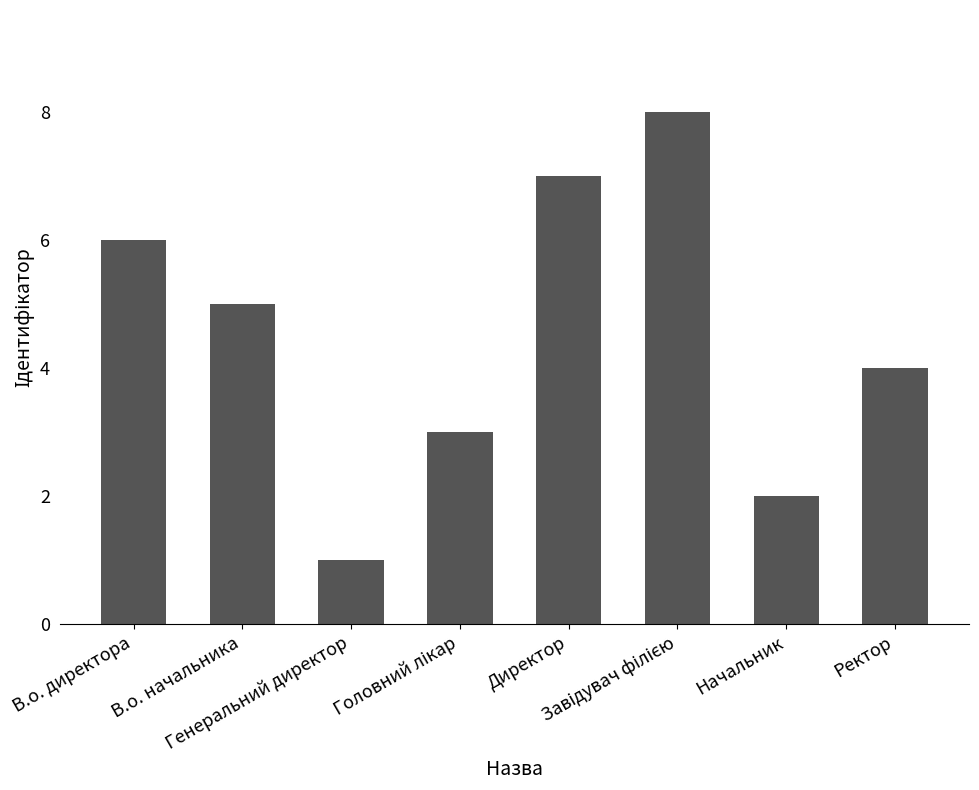

Is it true that the value at В.о. начальника is 9?

False